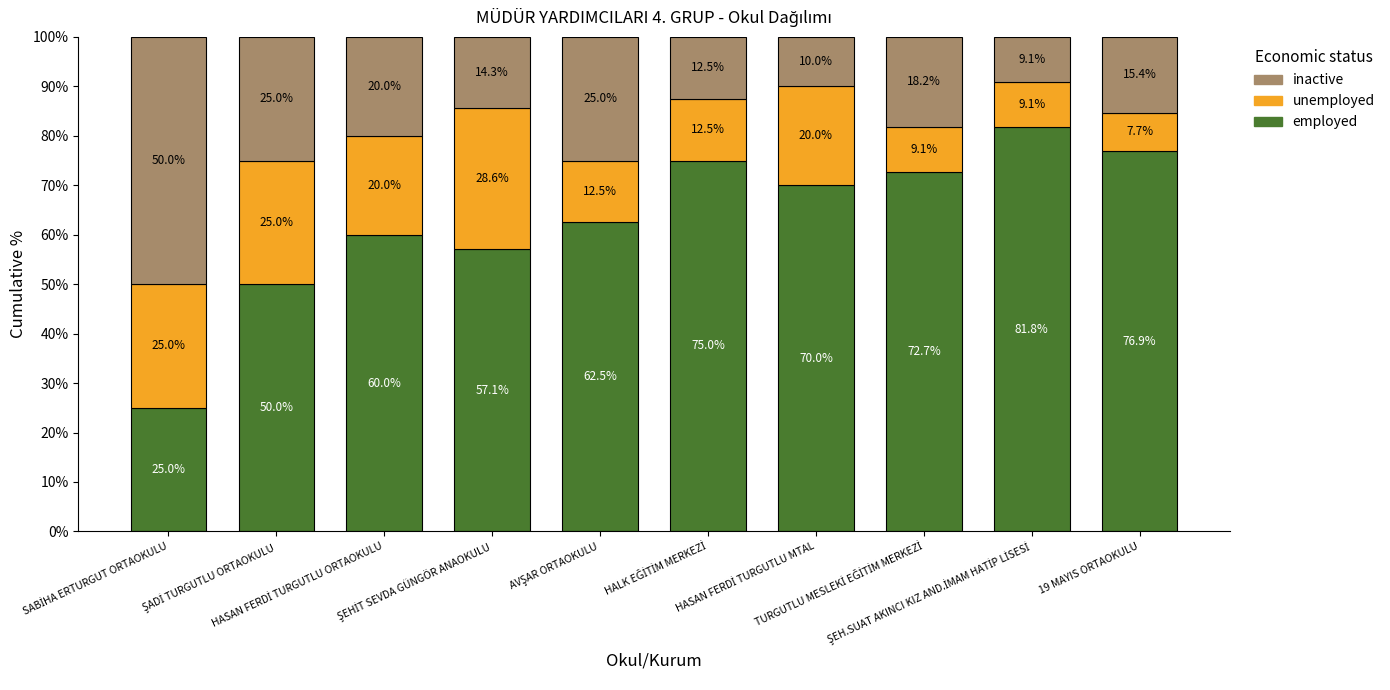

What is the highest value of the employed series?

81.8